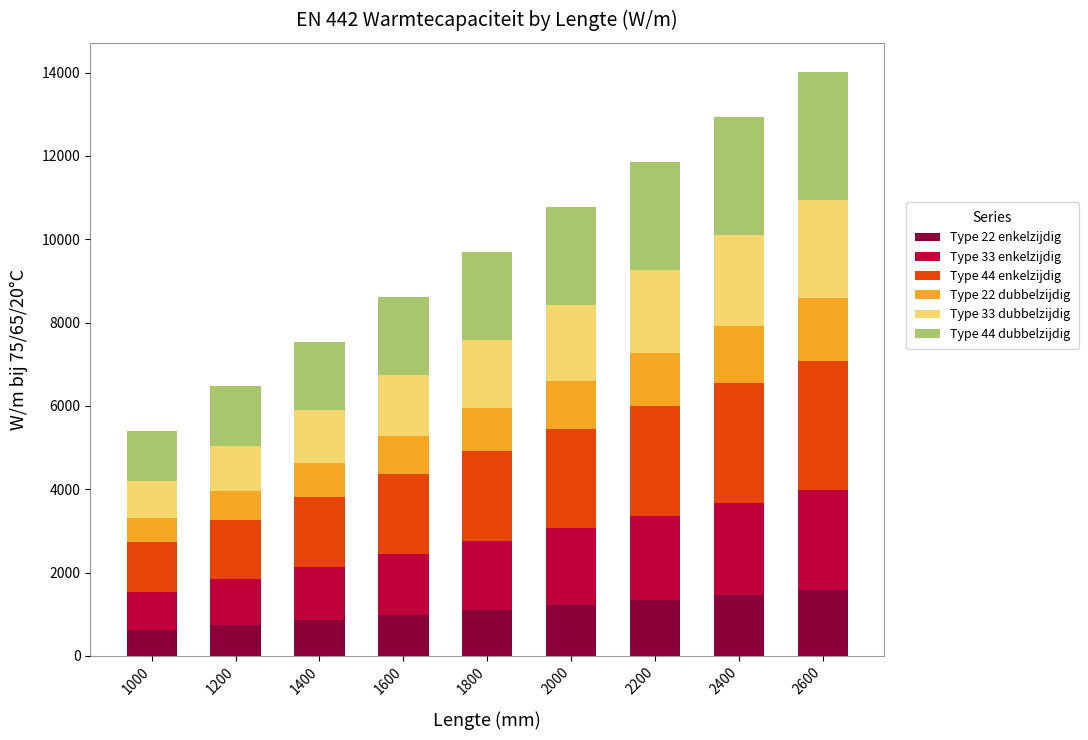

What is the difference between the maximum and minimum values in the Type 22 enkelzijdig series?

978